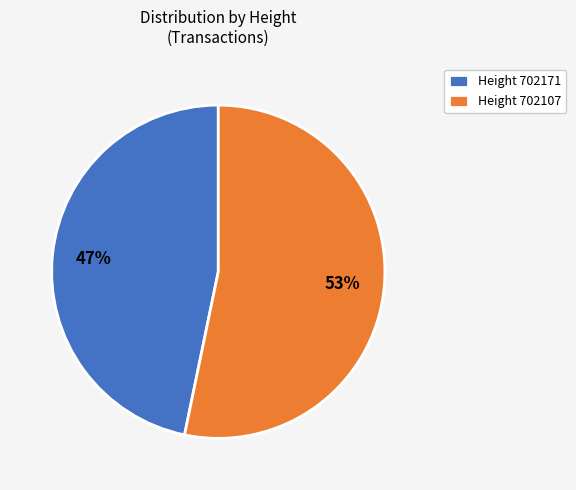

Do Height 702171 and Height 702107 together represent more than half of the pie?

Yes